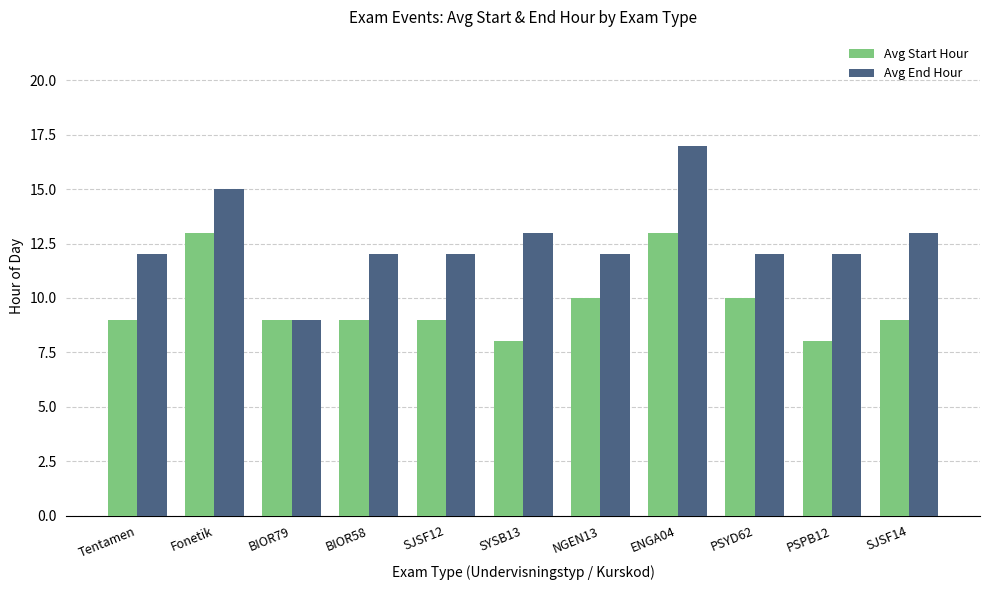

List the series in order of their peak value, lowest first.

Avg Start Hour, Avg End Hour